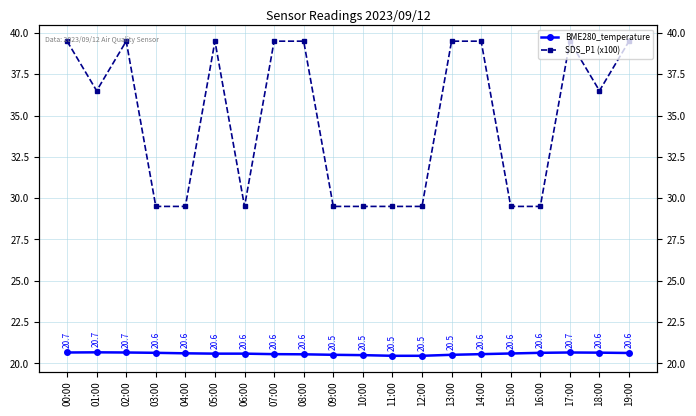

Which label corresponds to the smallest value in the chart?

11:00